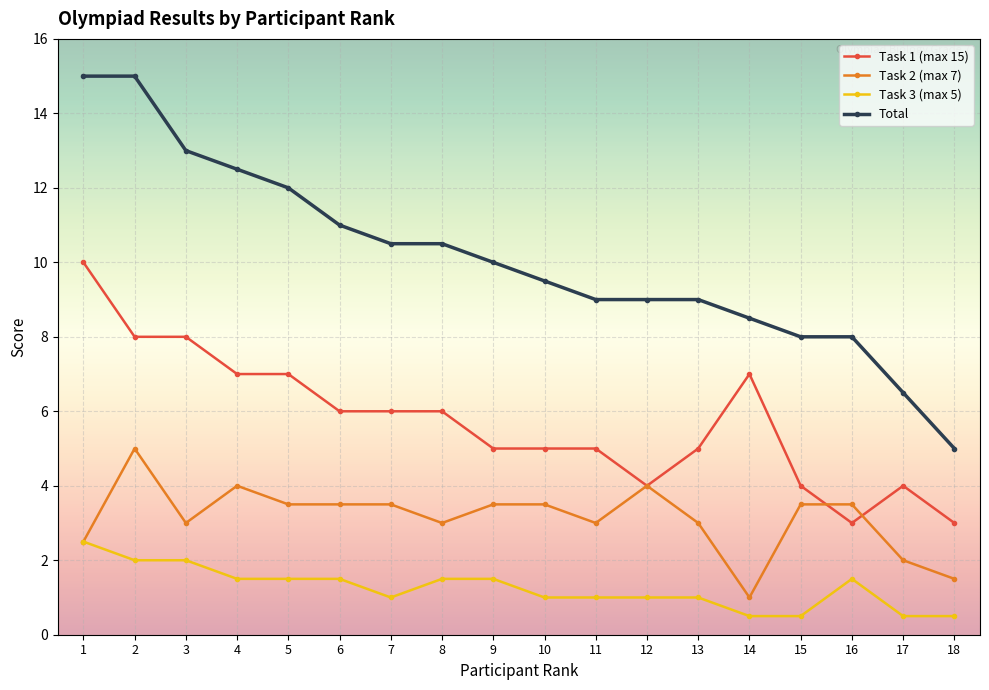

True or false: Task 1 (max 15) and Total intersect in this chart.

False